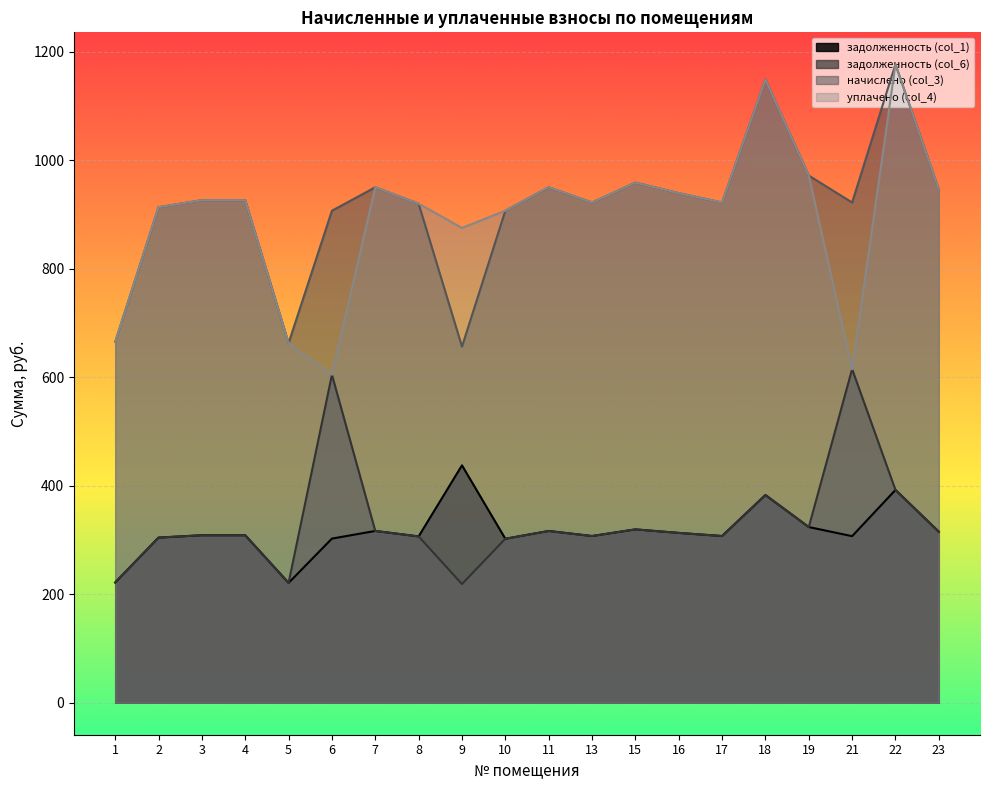

True or false: начислено (col_3) and уплачено (col_4) intersect in this chart.

False